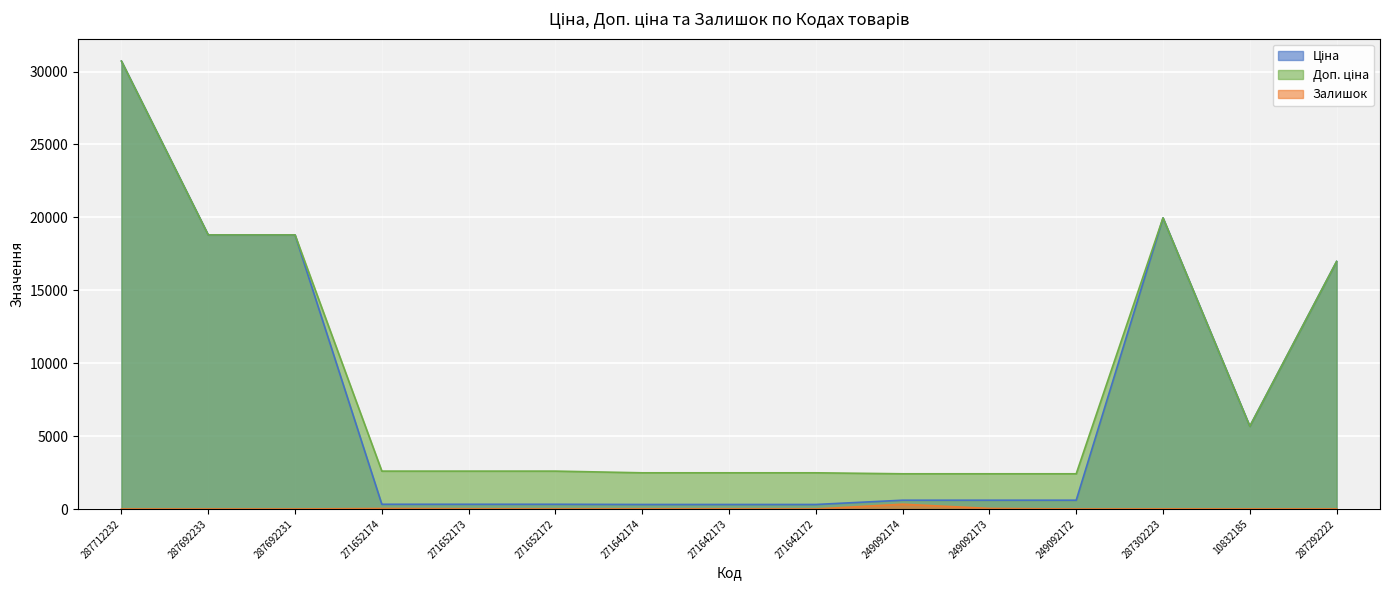

What is the average value of the Доп. ціна series?

8894.1